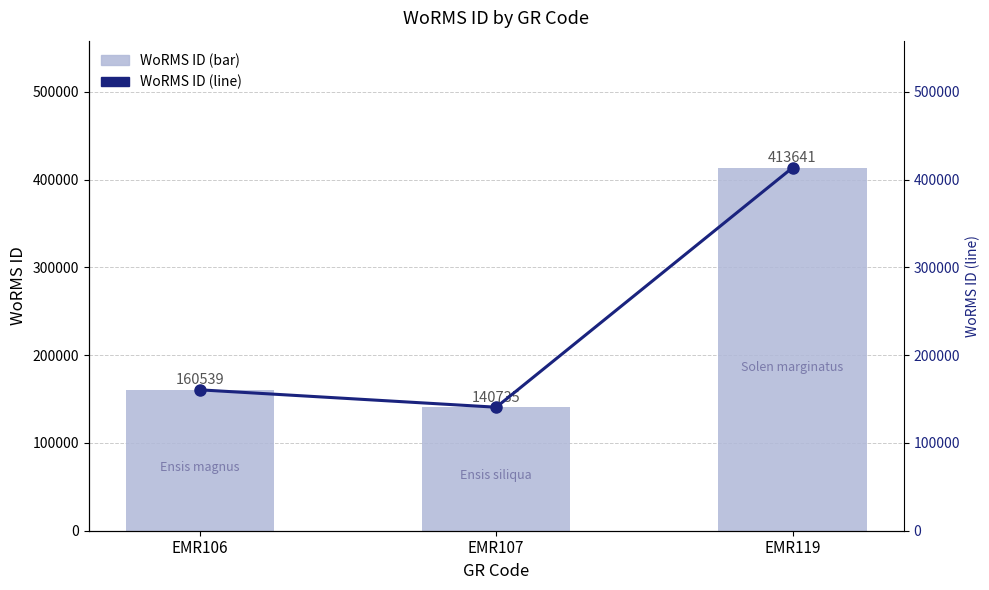

What is the difference between the maximum and minimum values in the WoRMS ID (line) series?

272906